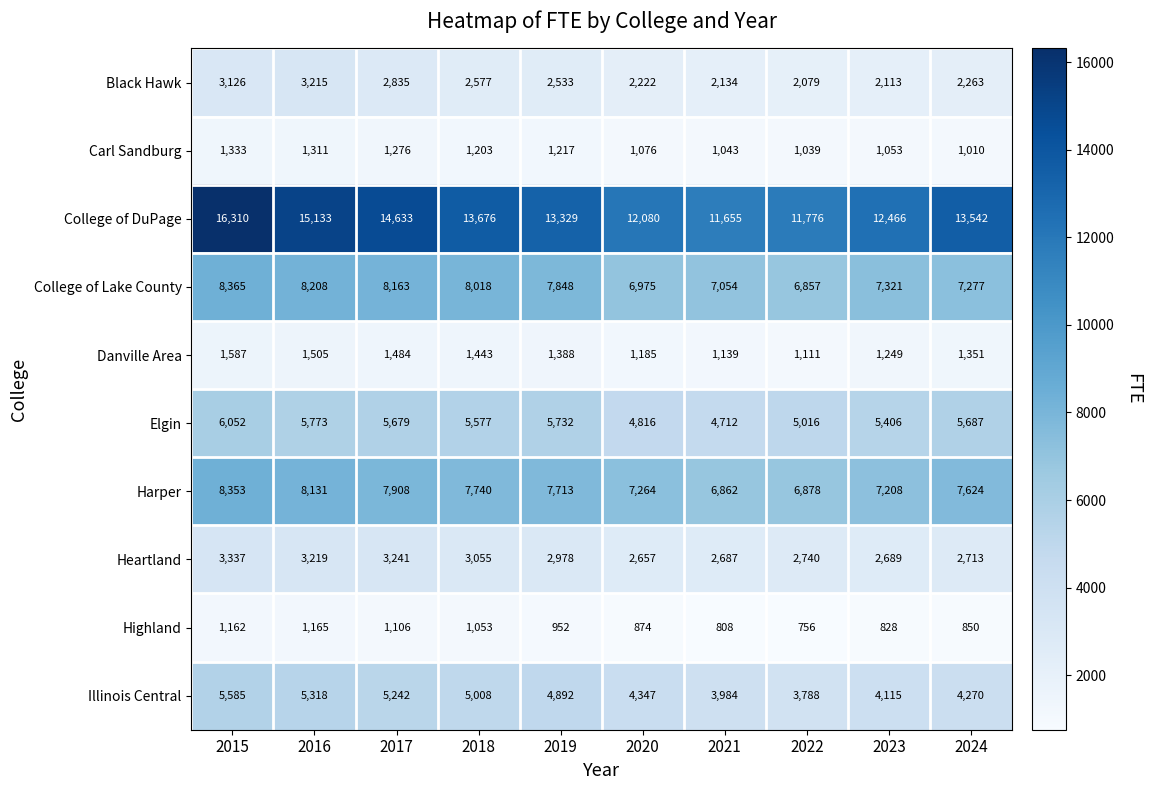

What is the difference between the highest and lowest values at 2017?

13527